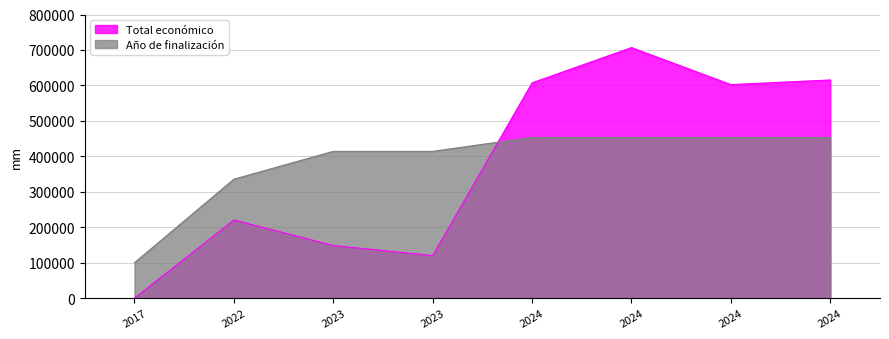

What is the sum of all Total económico values?

3020696.4